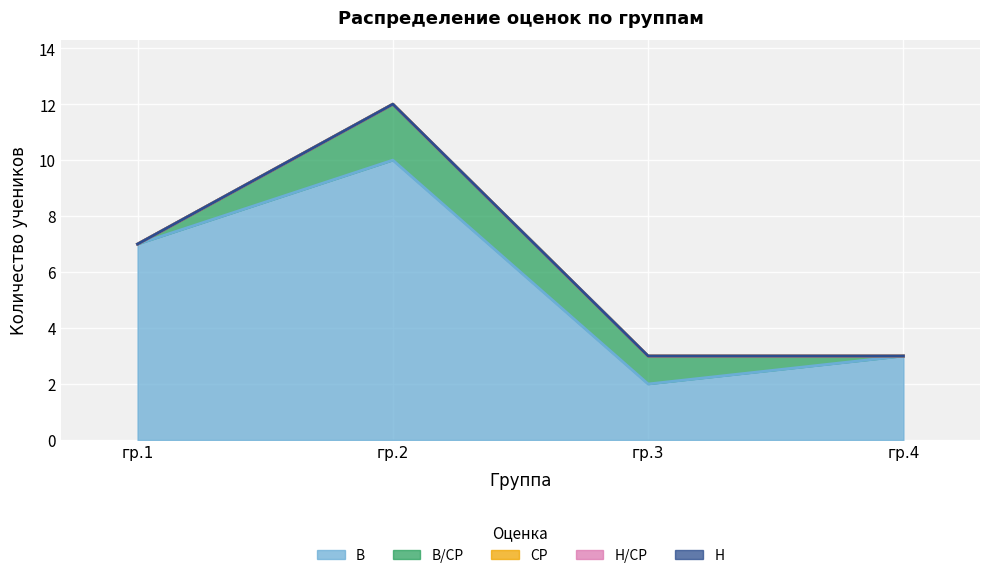

What are all the series names shown in the legend?

В, В/СР, СР, Н/СР, Н